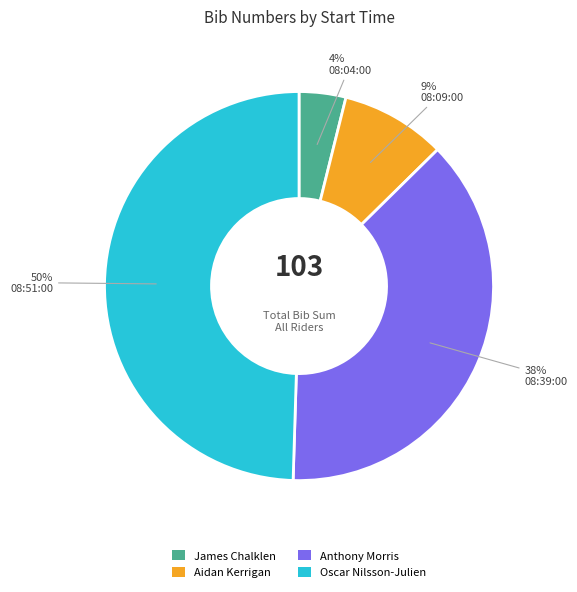

Rank the categories by value from highest to lowest.

Oscar Nilsson-Julien, Anthony Morris, Aidan Kerrigan, James Chalklen